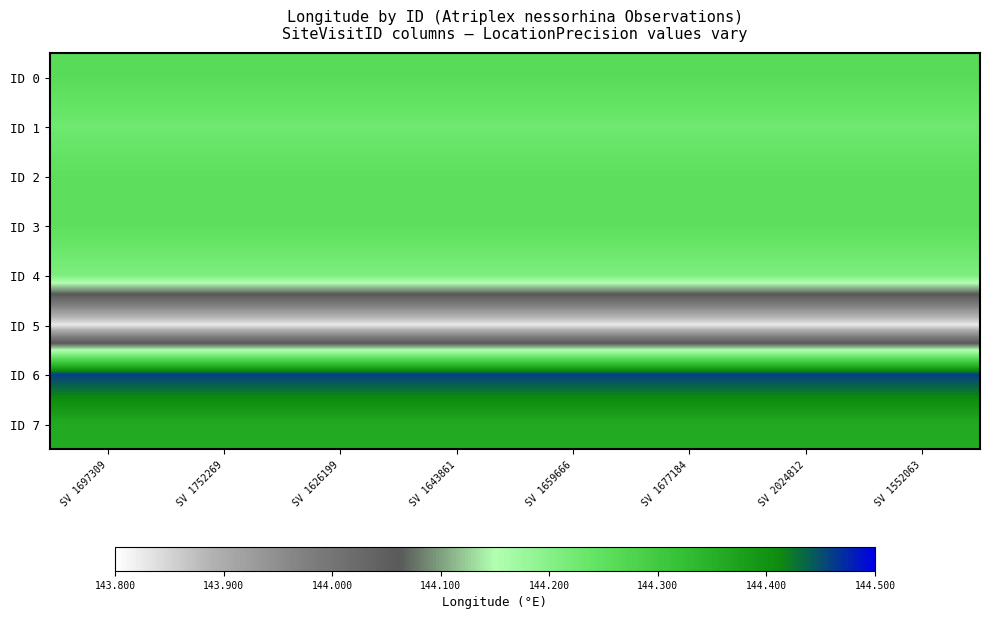

Which category has the highest value across all series?

SV 1697309